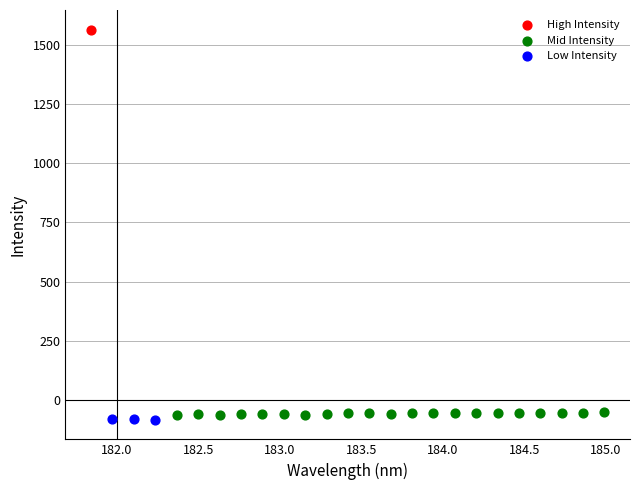

Which series reaches the maximum Y coordinate?

High Intensity